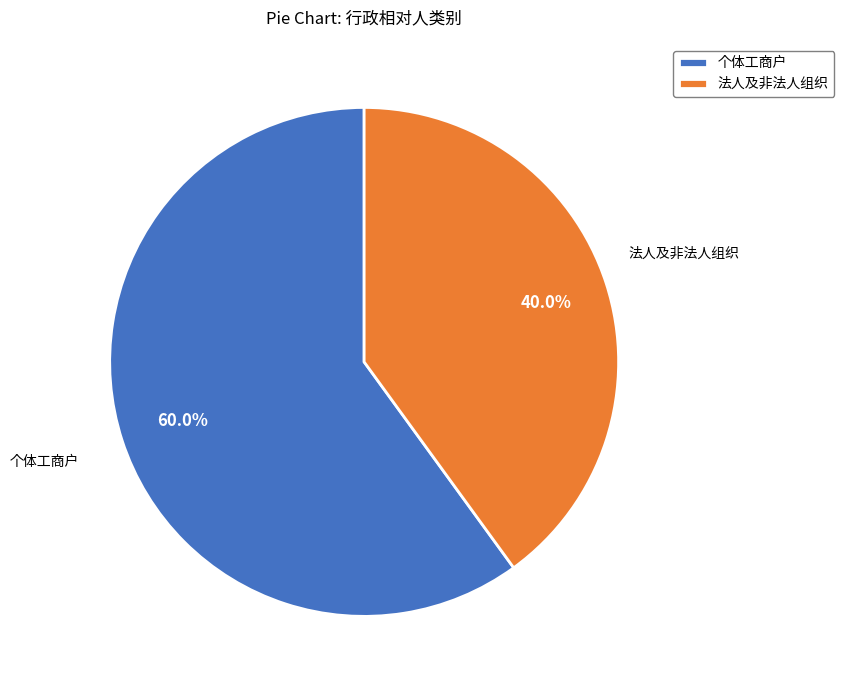

Does 个体工商户 represent more than half of the total?

Yes